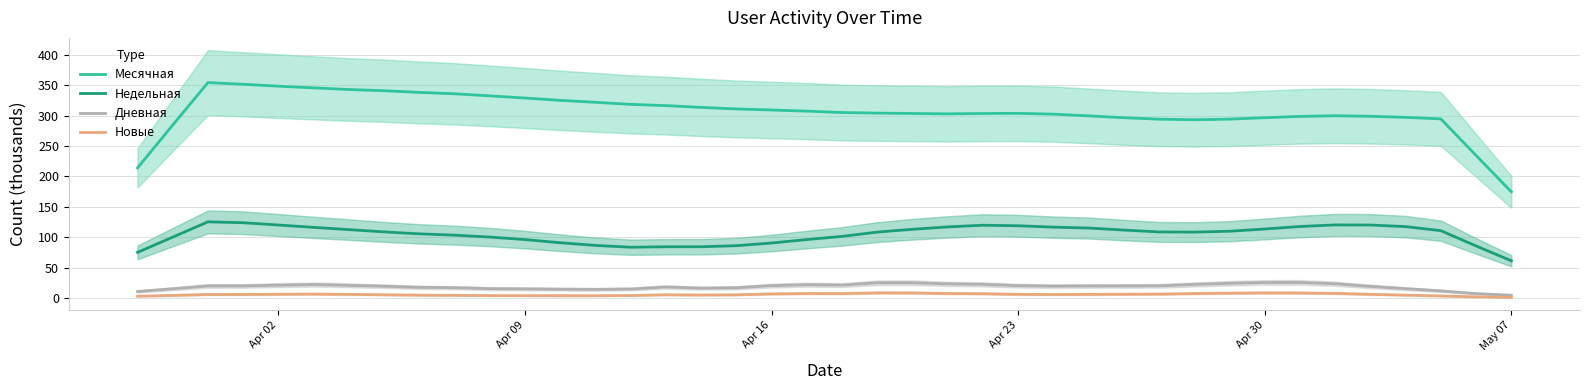

What are all the series names shown in the legend?

Месячная, Недельная, Дневная, Новые